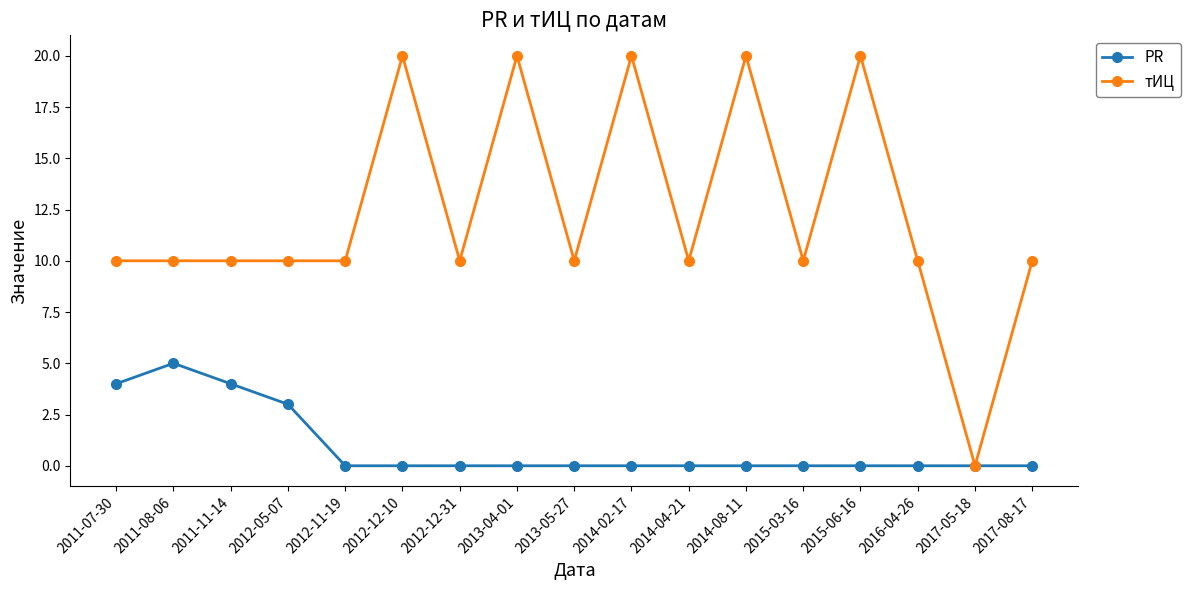

What is the difference between the second highest and minimum values in the тИЦ series?

20